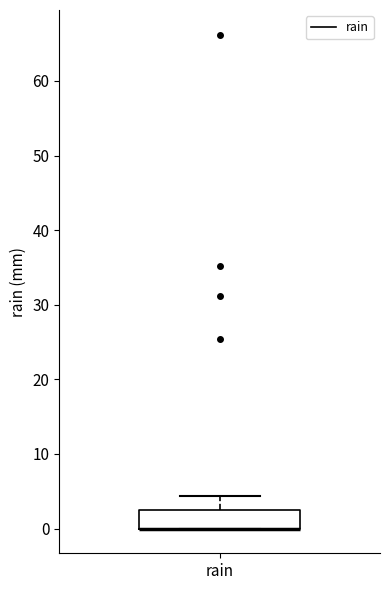

Transcribe this box plot: give where the median line is, the range the box spans, and where the two whiskers end, as read against the y-axis. The values are not printed on the chart, so give them approximately, as read against the axis.

median 0 (drawn on the box's lower edge), box 0 to 3, whiskers 0 to 4